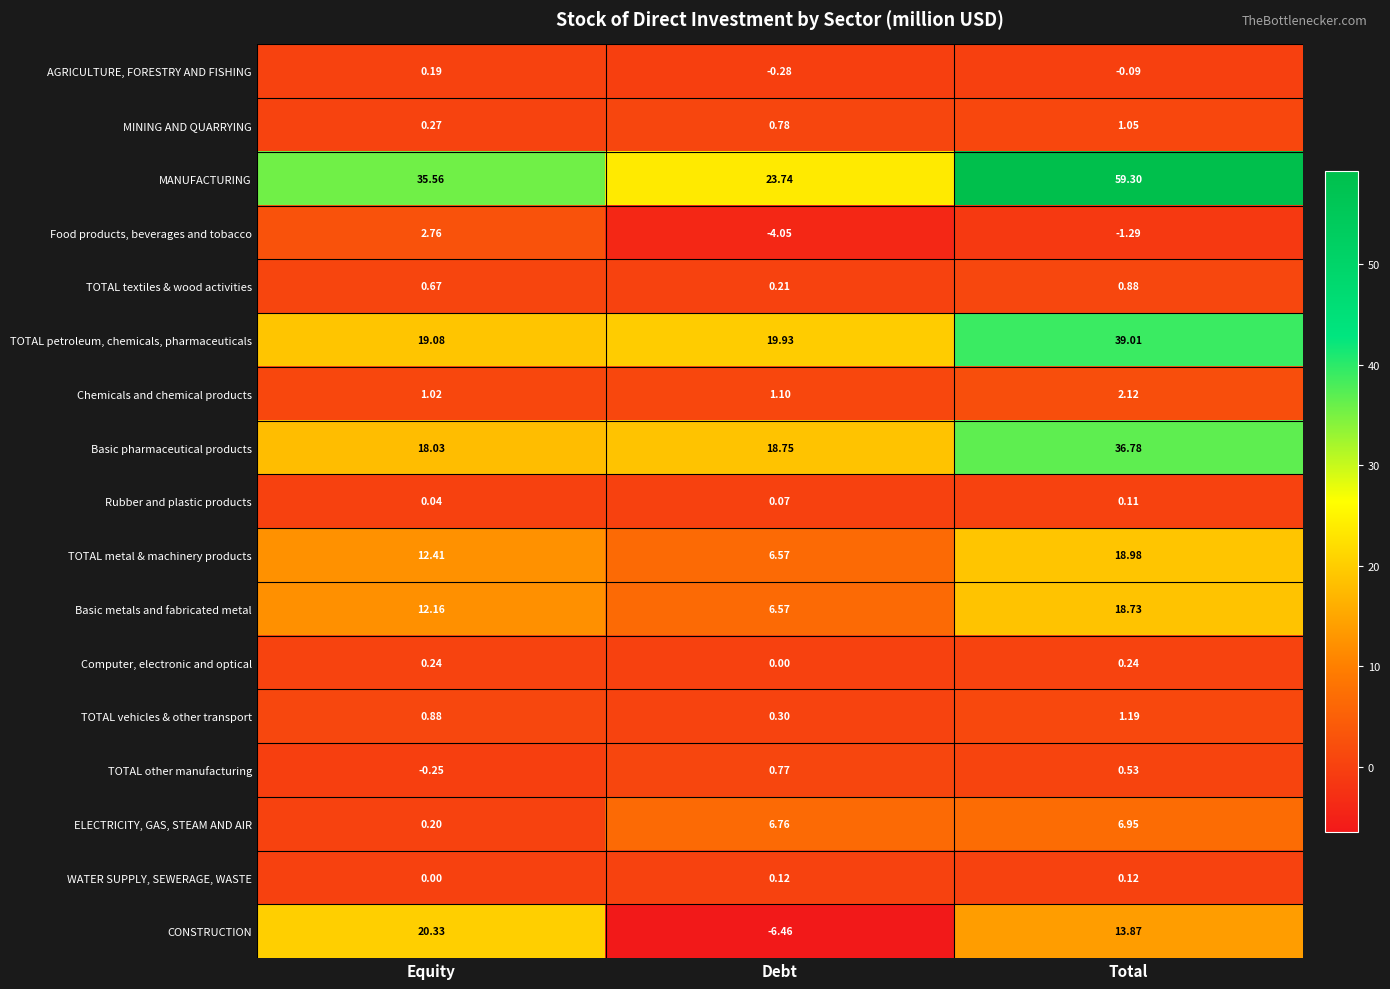

Is the value of Rubber and plastic products at Debt greater than the value of TOTAL textiles & wood activities at Total?

No